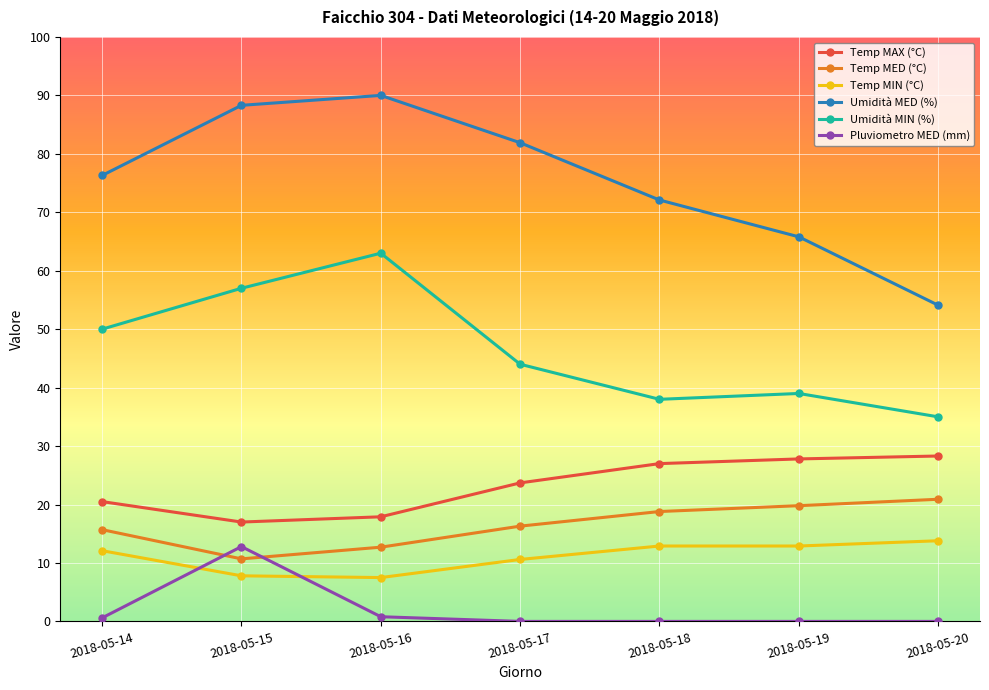

Is it true that Umidità MED (%) equals 57.9 at 2018-05-16?

False